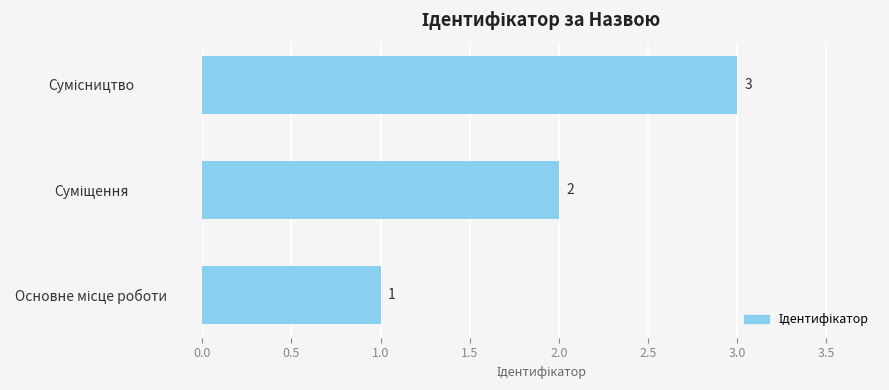

Count the values in the range 1 to 3.

3